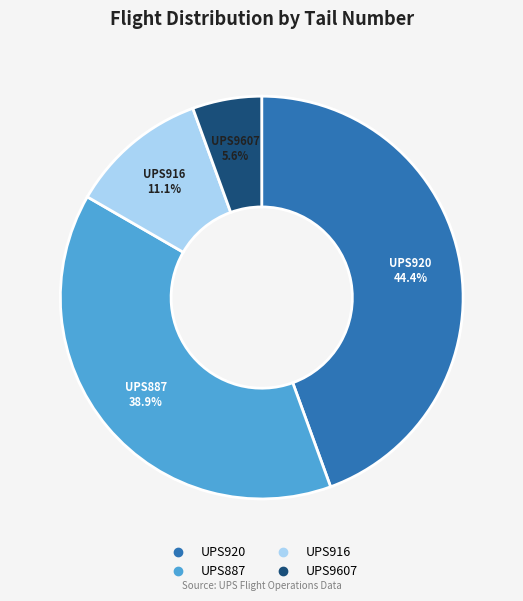

Approximately how many times larger is the value at UPS887 compared to UPS920?

0.9